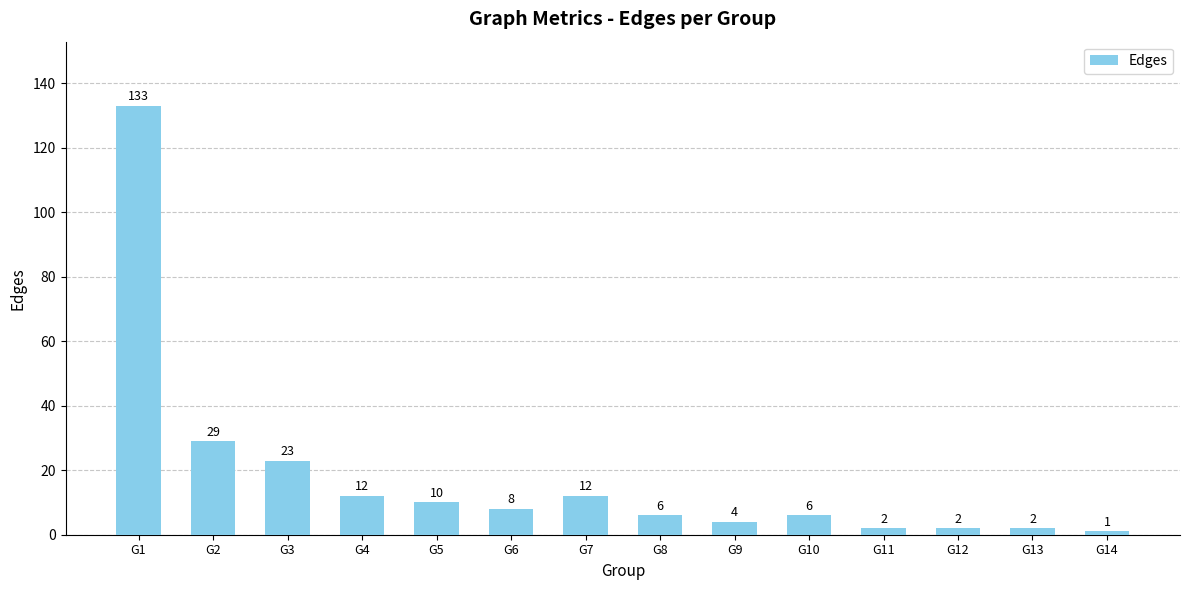

At which category does the chart reach its peak across all series?

G1